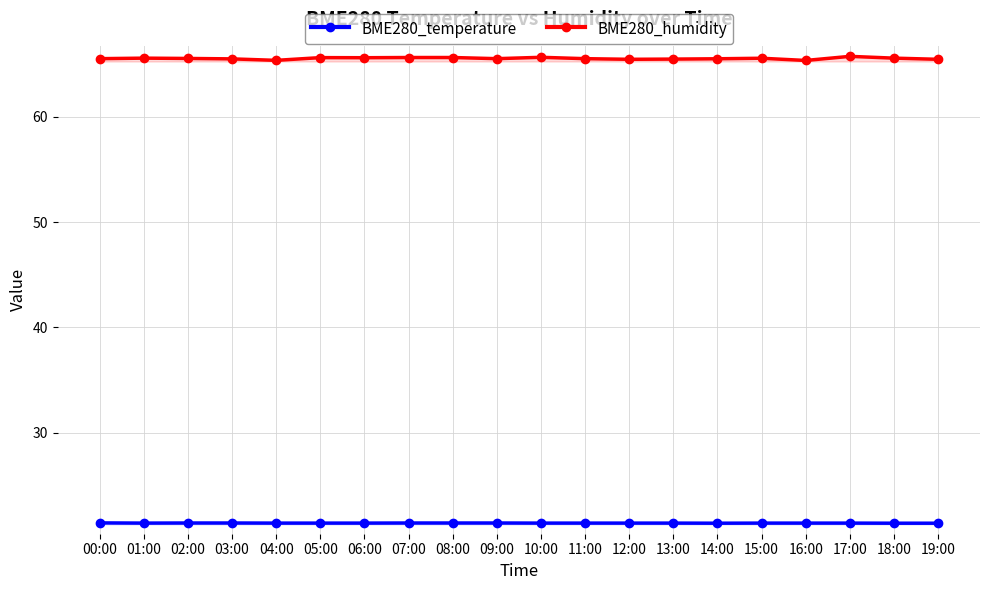

How many interior local valleys does the BME280_temperature series have?

2